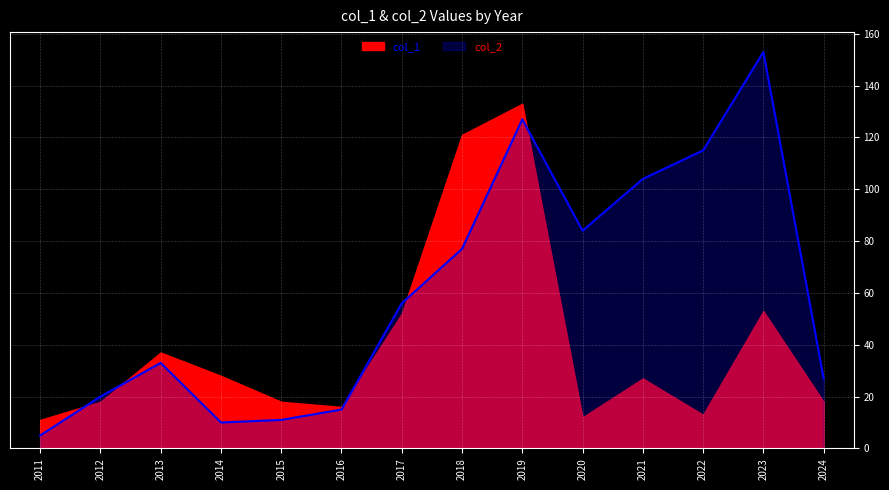

The value at 2014 is 4. True or false?

False